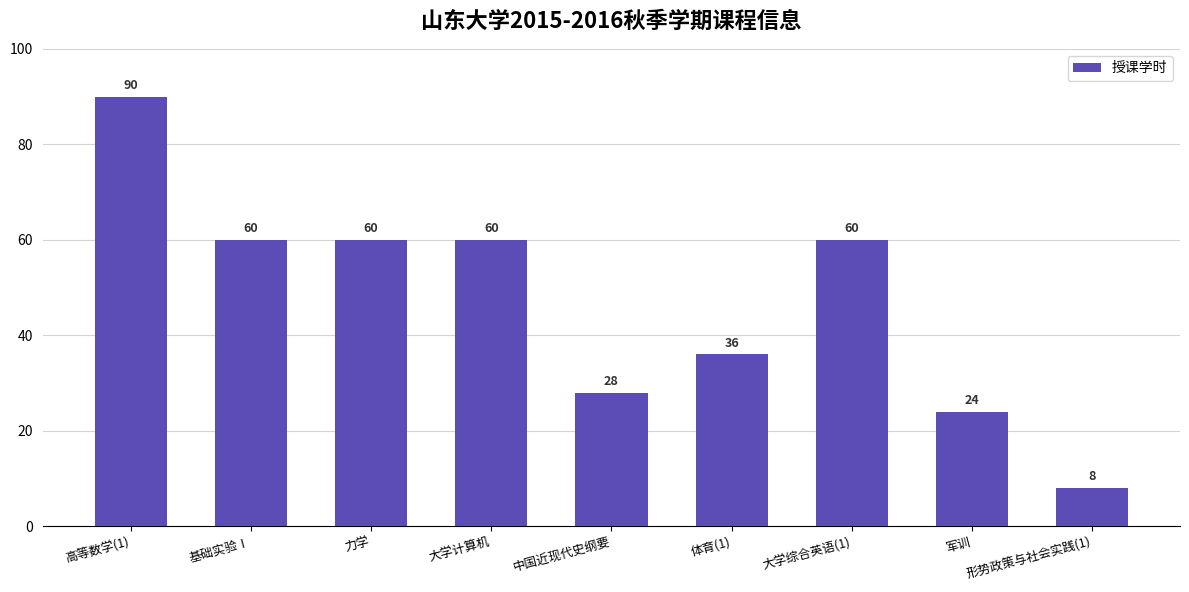

What is the label of the 7th bar from the left?

大学综合英语(1)